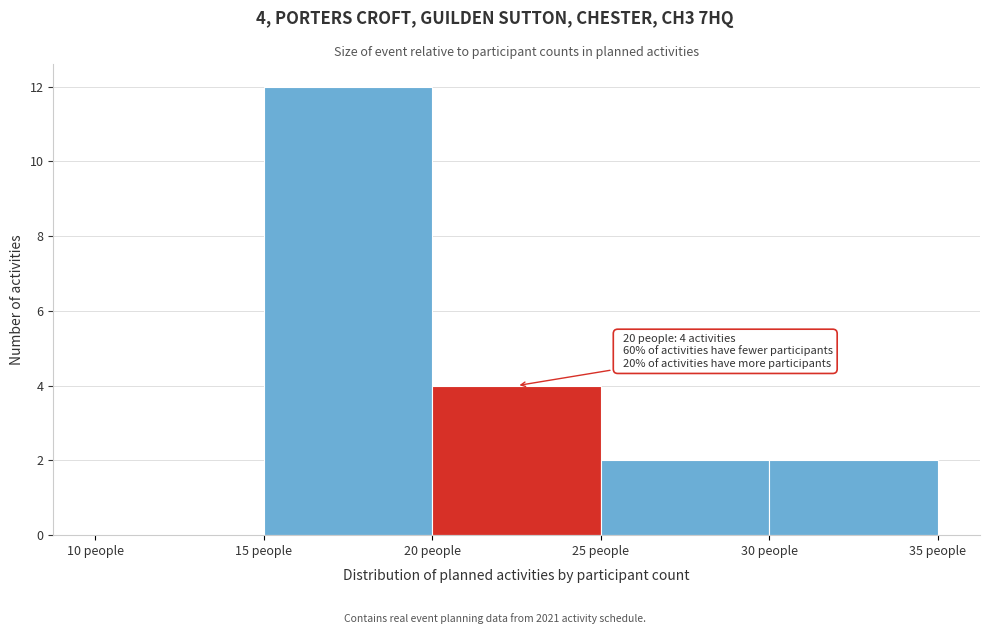

Over which range of the x-axis is the bar tallest?

15 to 20